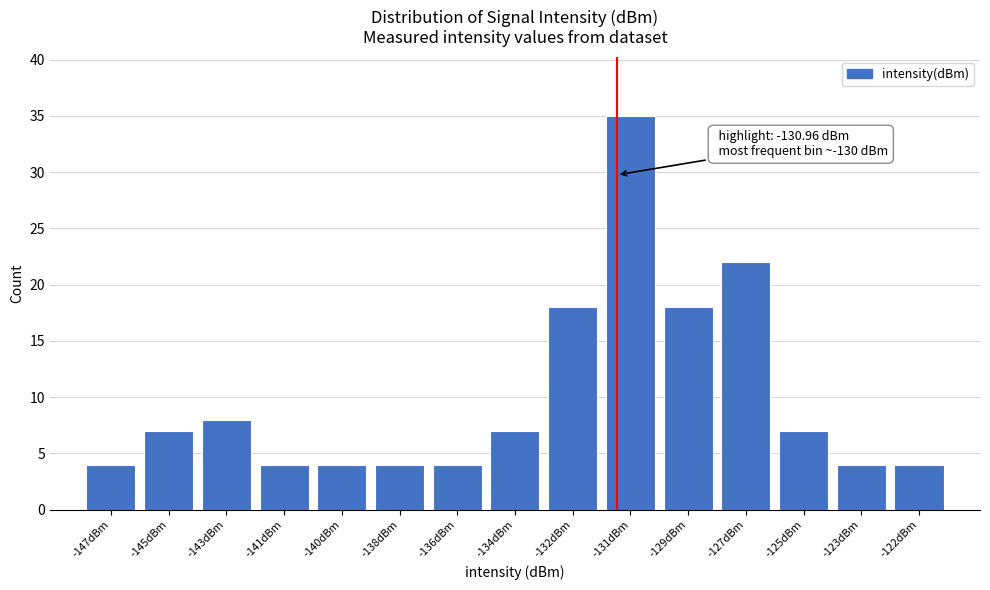

Reading left to right, extract all data points from this chart.

-147dBm=4	-145dBm=7	-143dBm=8	-141dBm=4	-140dBm=4	-138dBm=4	-136dBm=4	-134dBm=7	-132dBm=18	-131dBm=35	-129dBm=18	-127dBm=22	-125dBm=7	-123dBm=4	-122dBm=4